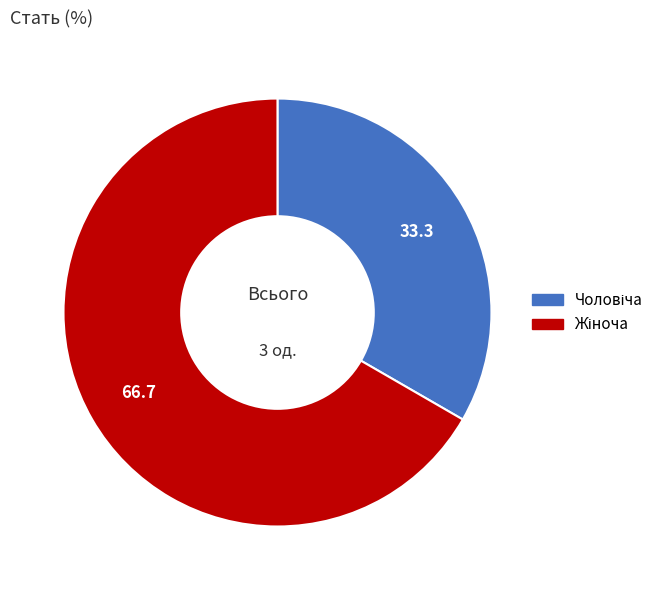

Is there any slice that represents more than half of the pie?

Yes